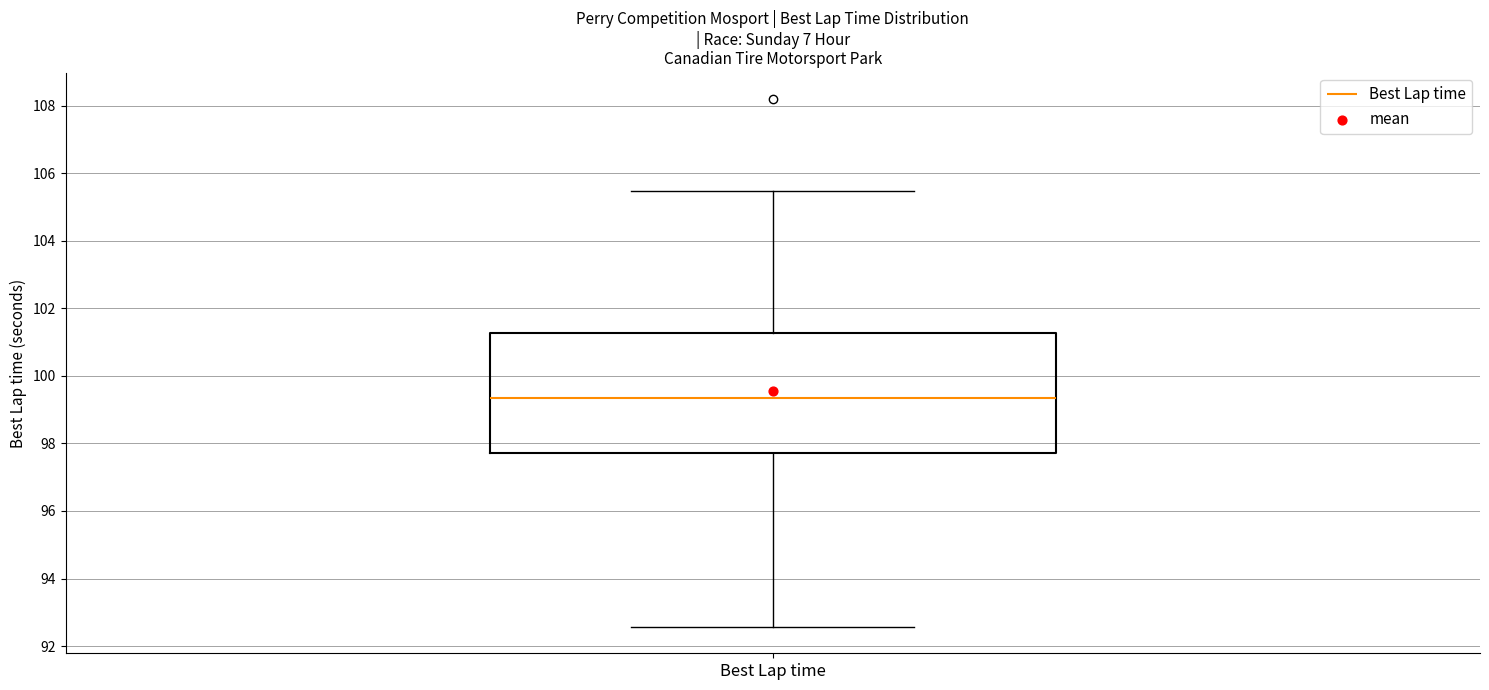

Transcribe this box plot: give where the median line is, the range the box spans, and where the two whiskers end, as read against the y-axis. The values are not printed on the chart, so give them approximately, as read against the axis.

median 99.4, box 97.8 to 101.2, whiskers 92.6 to 105.4